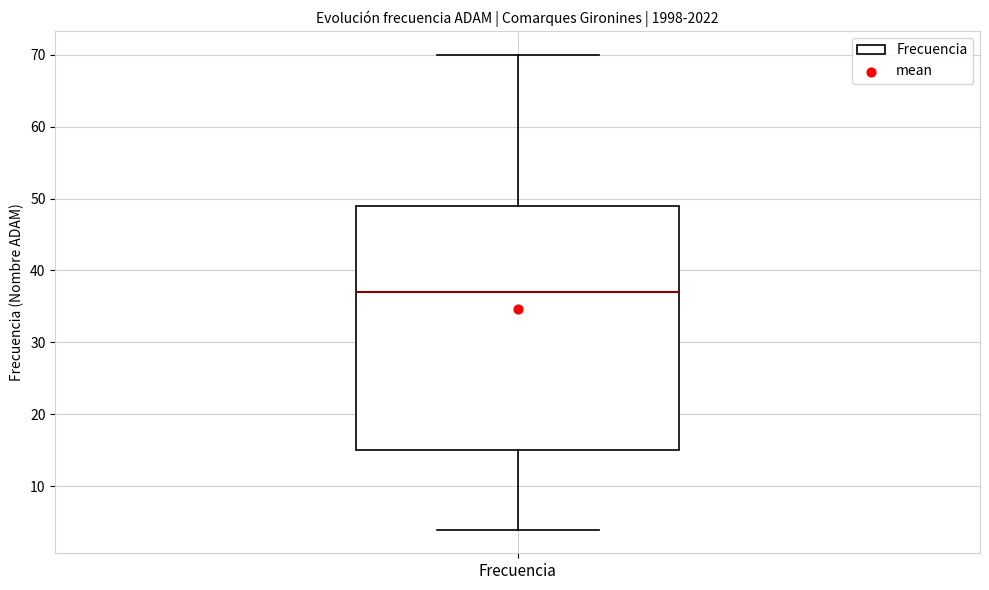

Read this box plot against the y-axis: the position of the median line, the range covered by the box, and the ends of both whiskers. The values are not printed on the chart, so give them approximately, as read against the axis.

median 37, box 15 to 49, whiskers 4 to 70